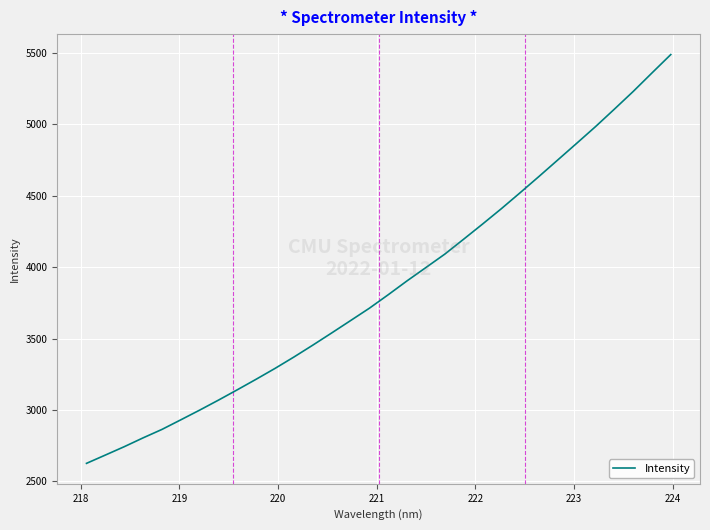

True or false: the data has more than 1 interior local peaks.

False